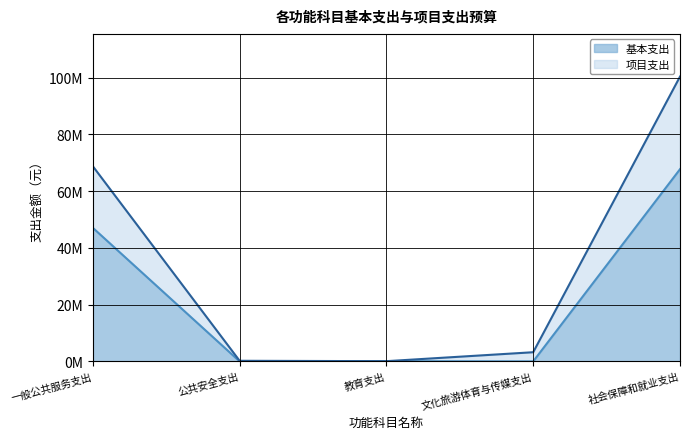

The value of 基本支出 at 社会保障和就业支出 is 16330625.6. True or false?

False